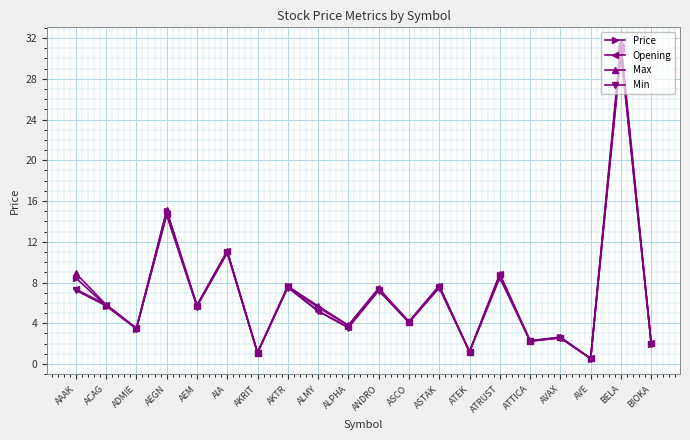

True or false: Price has a value of 0.5 at AVE.

True